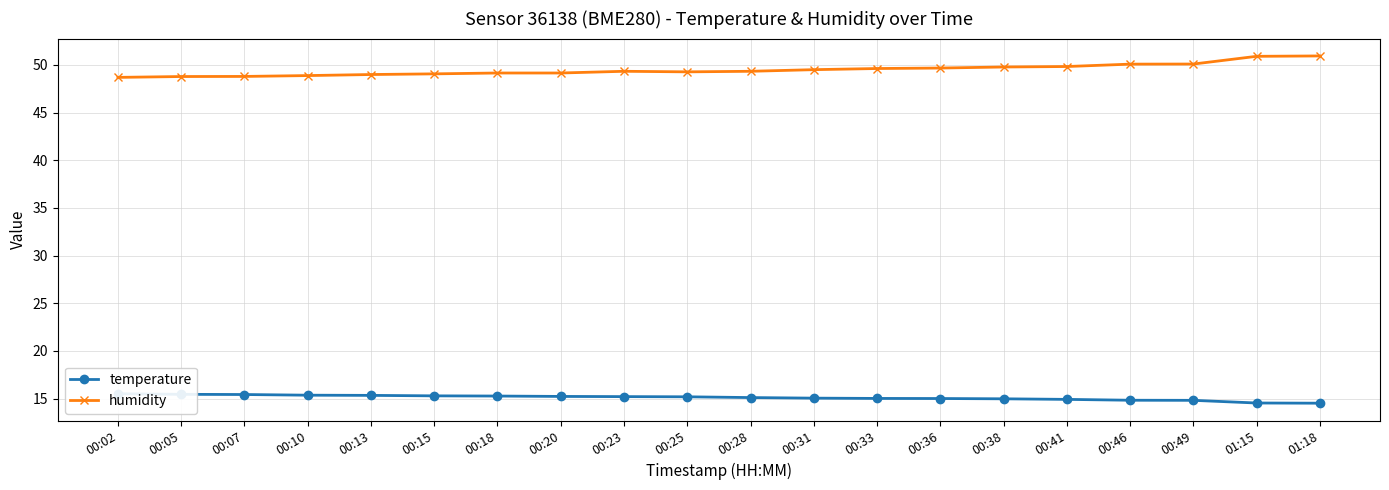

How many distinct data groups are displayed?

2